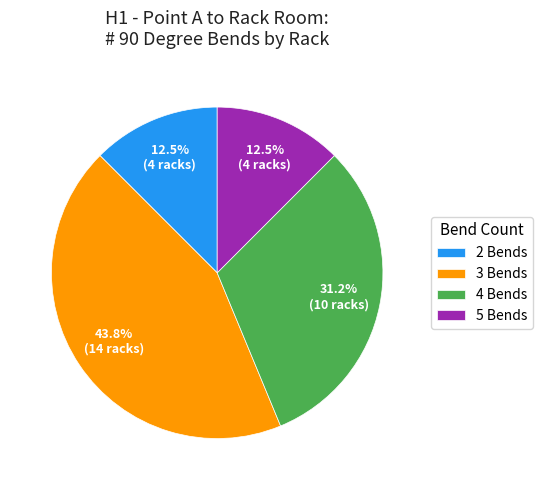

Does 5 Bends represent more than half of the total?

No